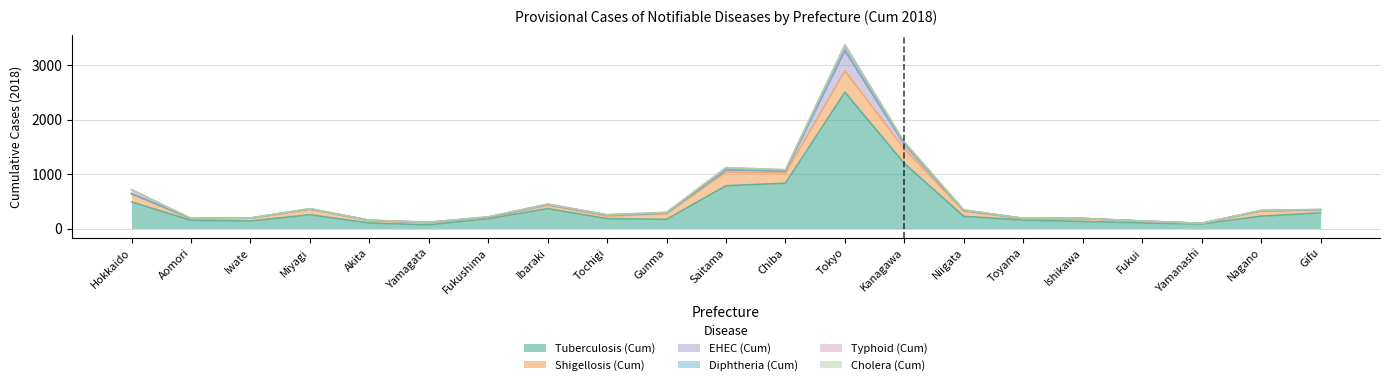

What is the label of the 4th point from the left?

Miyagi